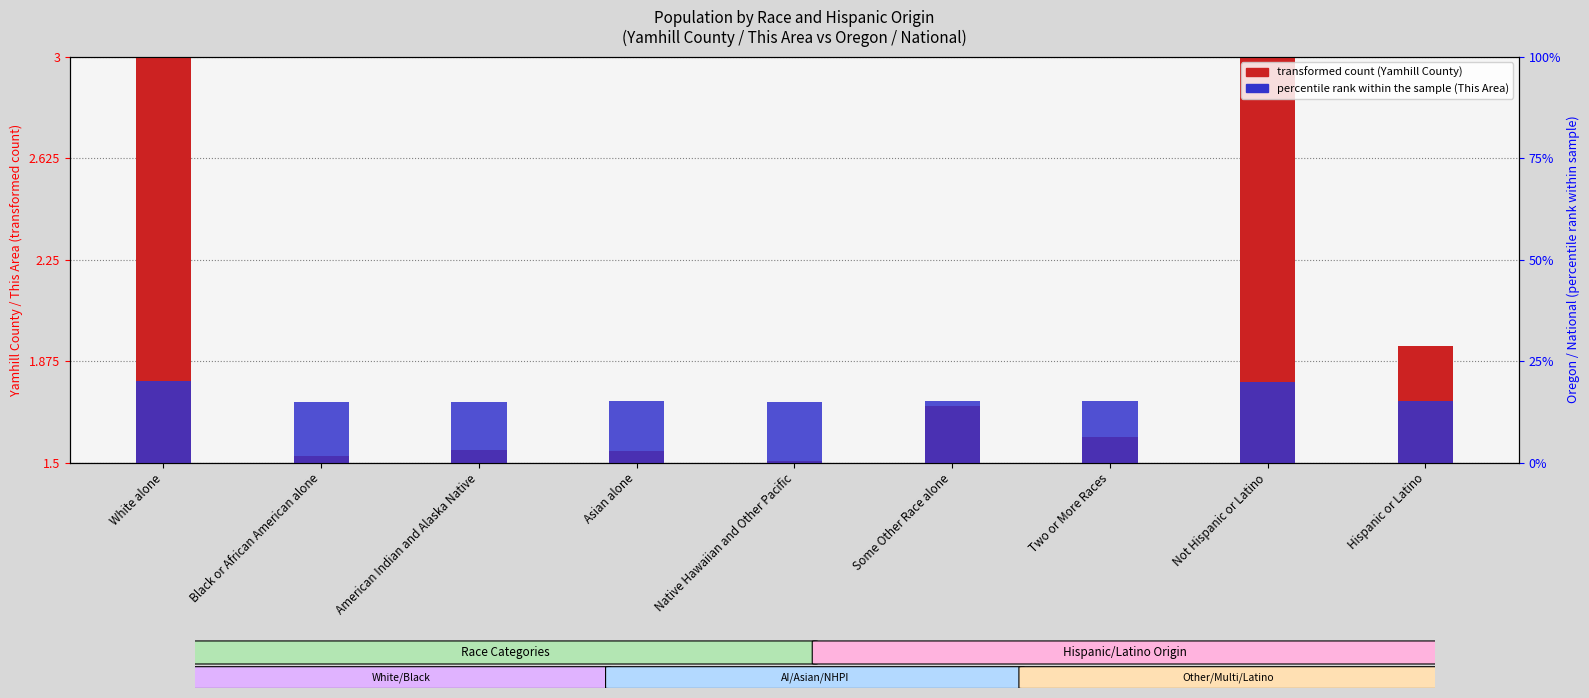

List the series in order of their overall mean, highest first.

Yamhill County (transformed count), This Area (percentile rank)